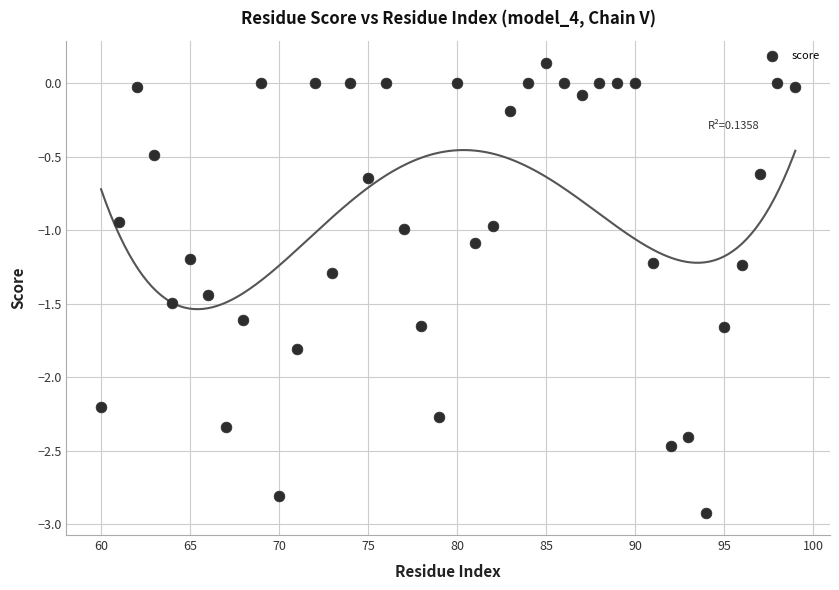

What is the range of X values (max minus min)?

39.0